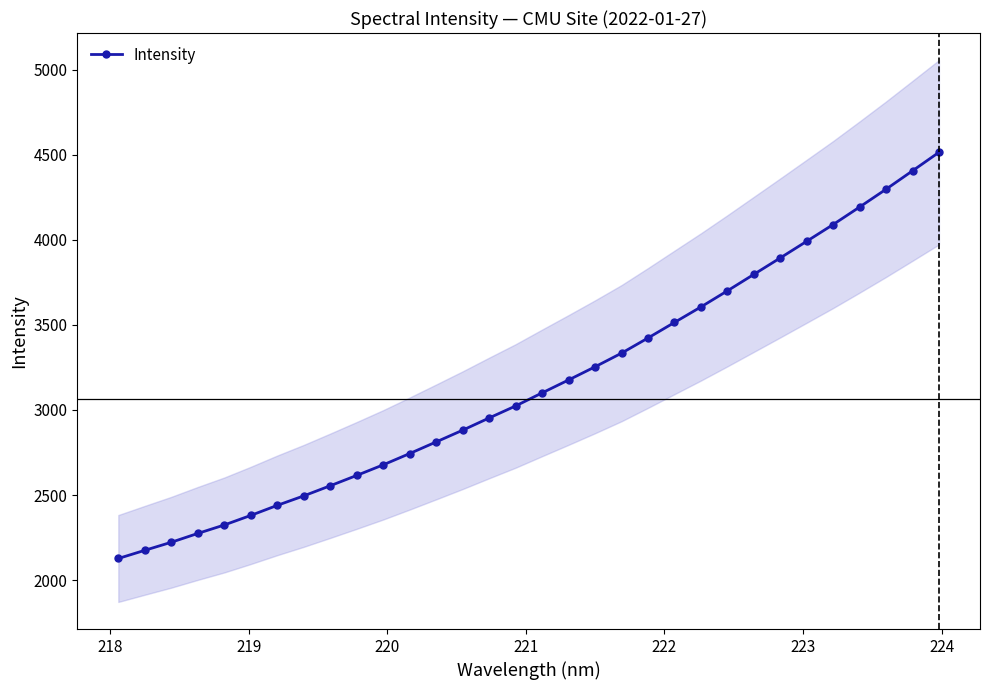

What is the value of the Intensity point at the 2nd from the left?

2175.5